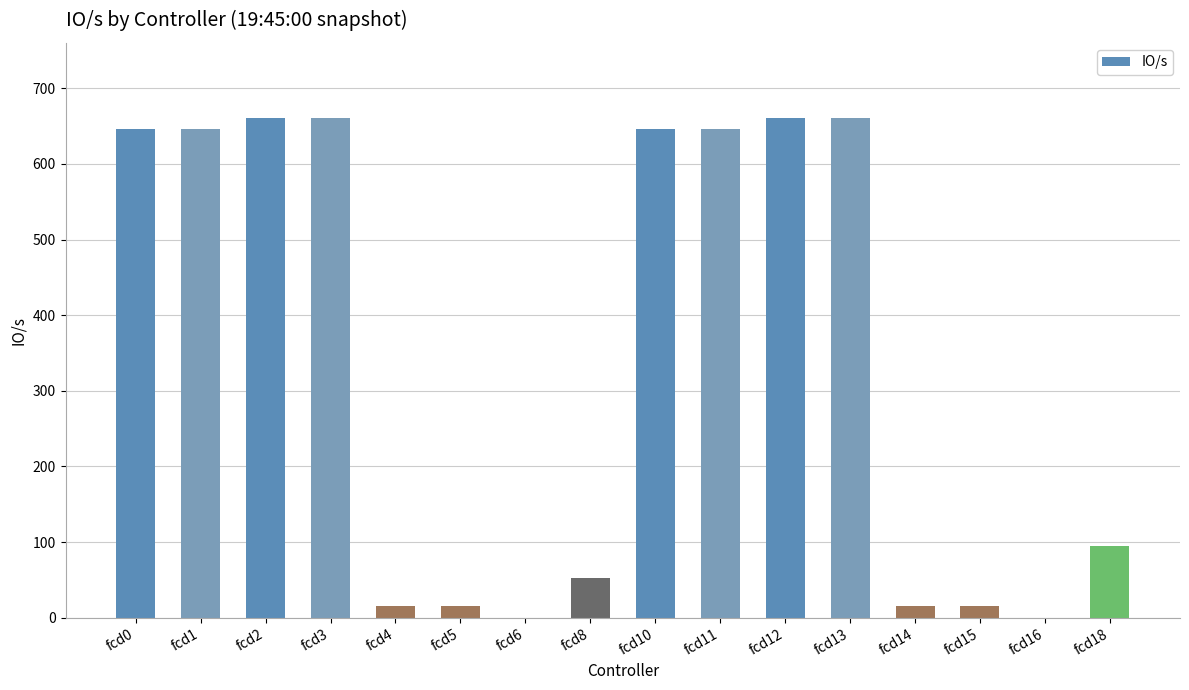

The chart shows a value of 646 at fcd10. True or false?

True